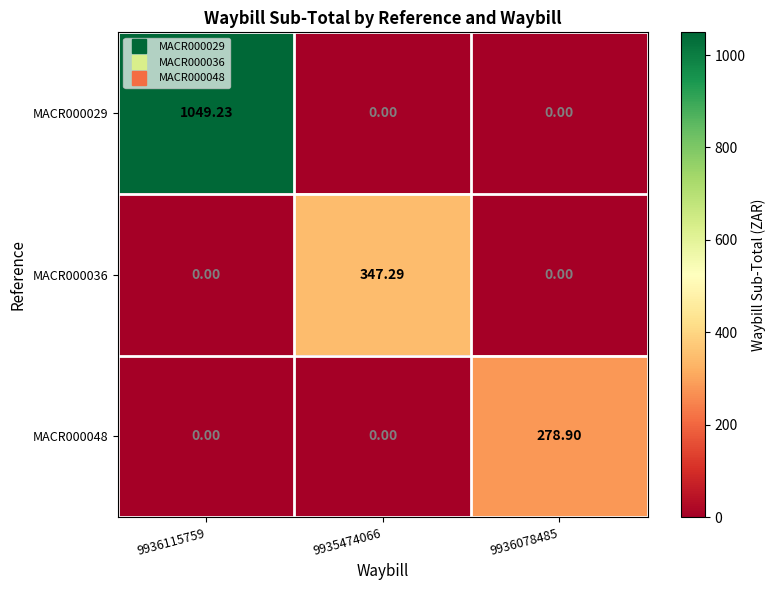

Which series has the largest total across all categories?

MACR000029